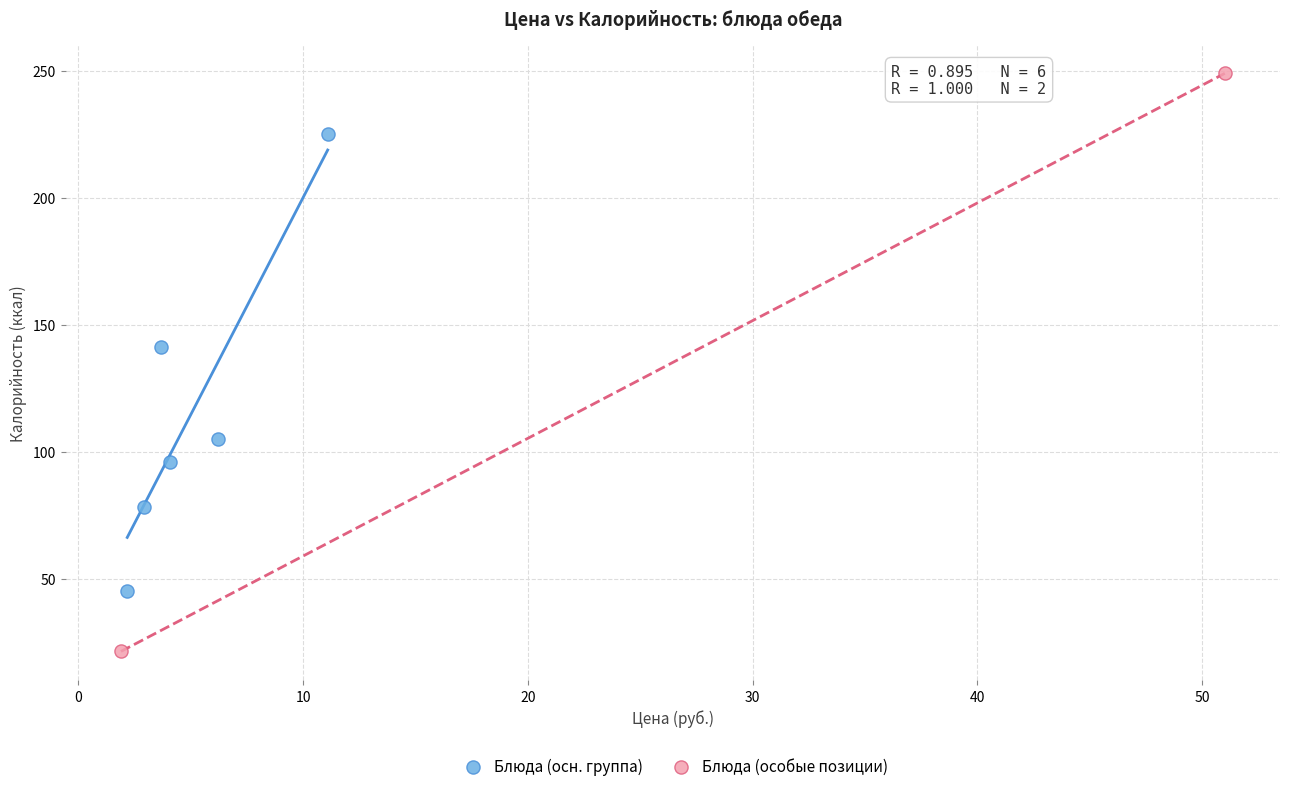

Which series contains the highest Y value?

Блюда (особые позиции)